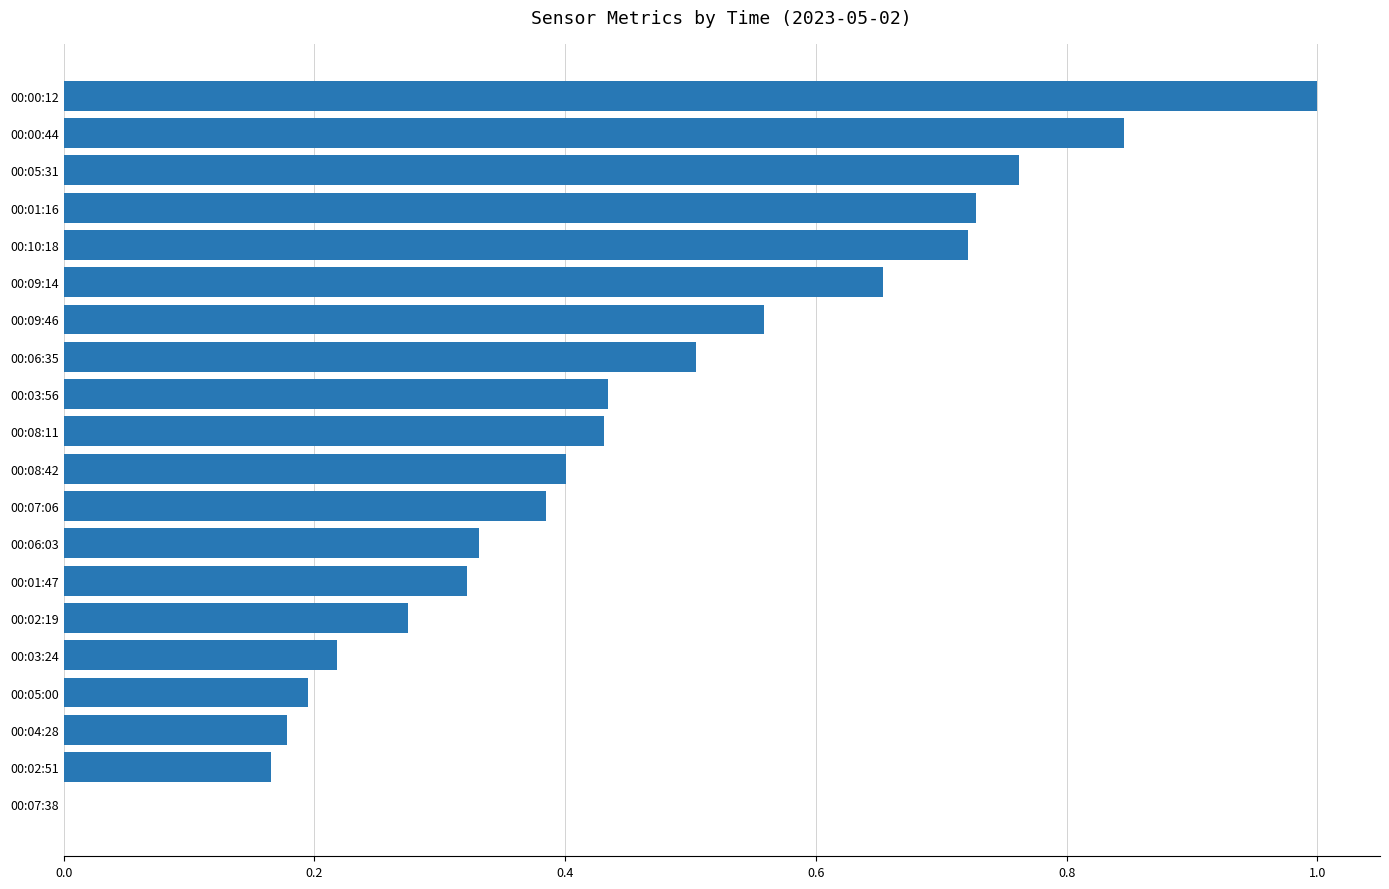

True or false: the data shows 0.1 at 00:06:03.

False